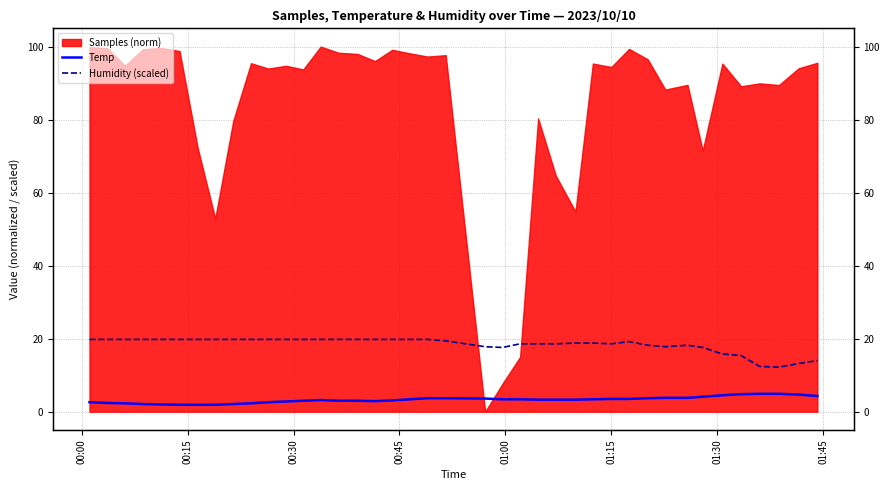

True or false: Temp has a value of 0.8 at 15.

False